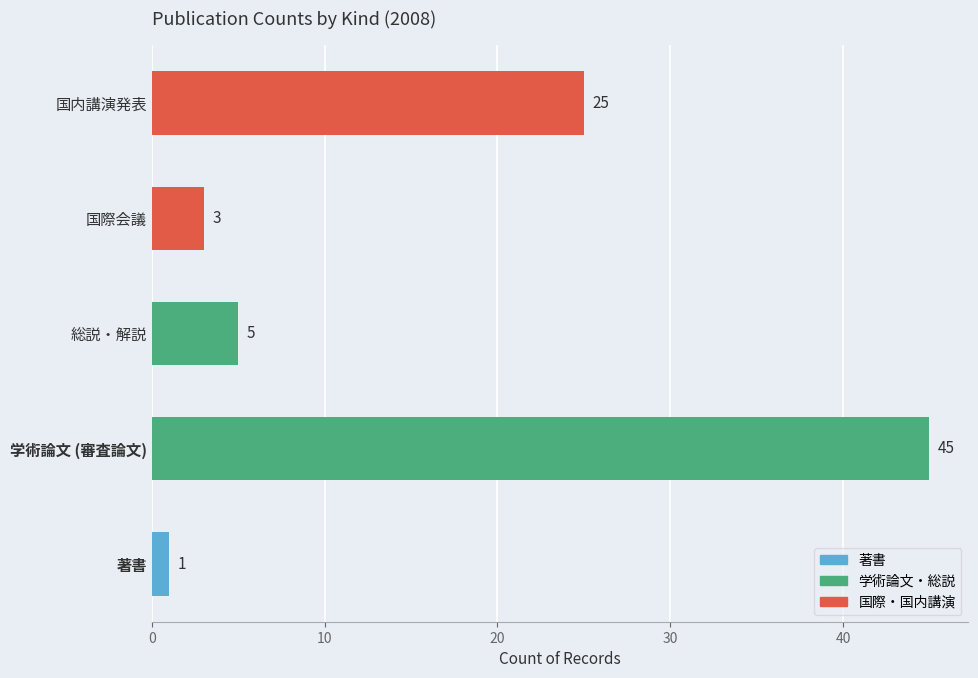

True or false: the data shows 17 at 国内講演発表.

False